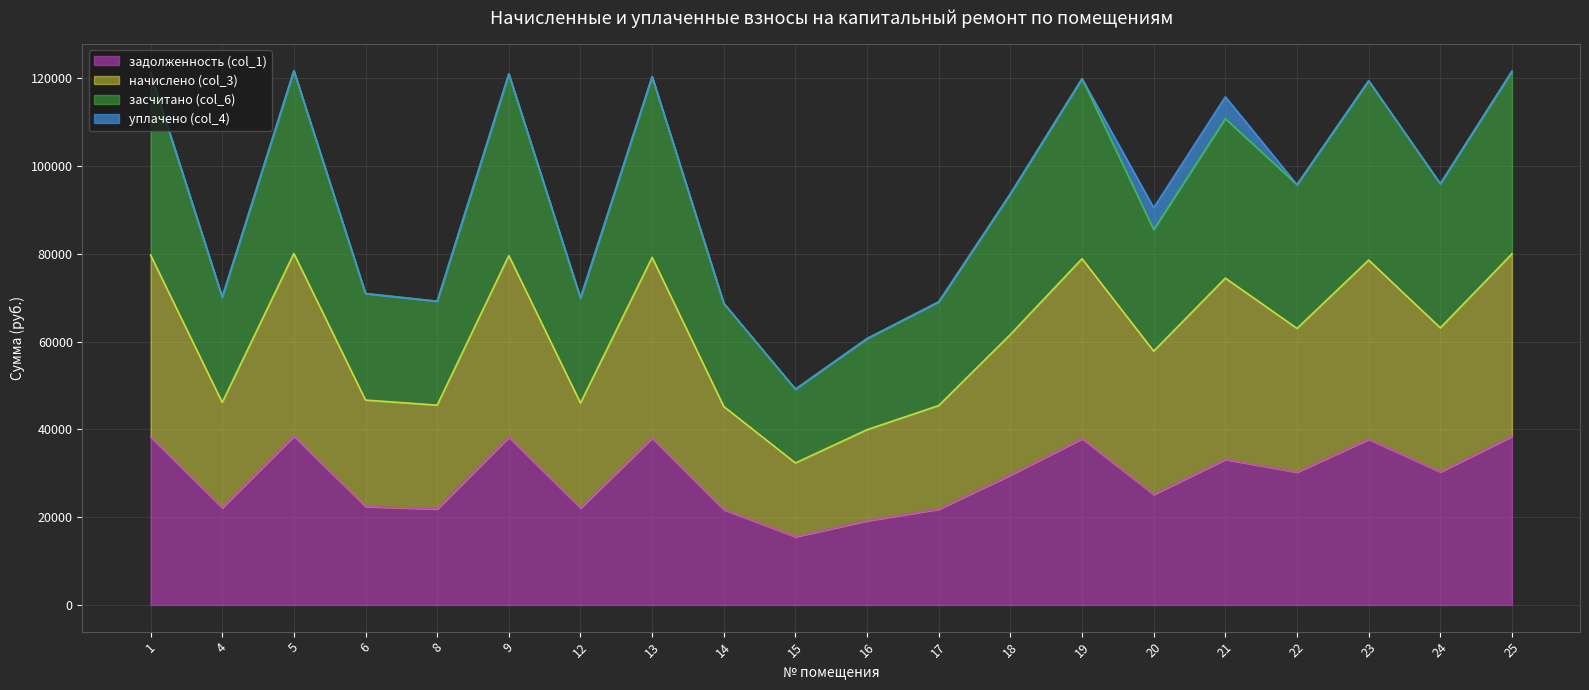

True or false: задолженность (col_1) has a value of 37878.5 at 19.

True